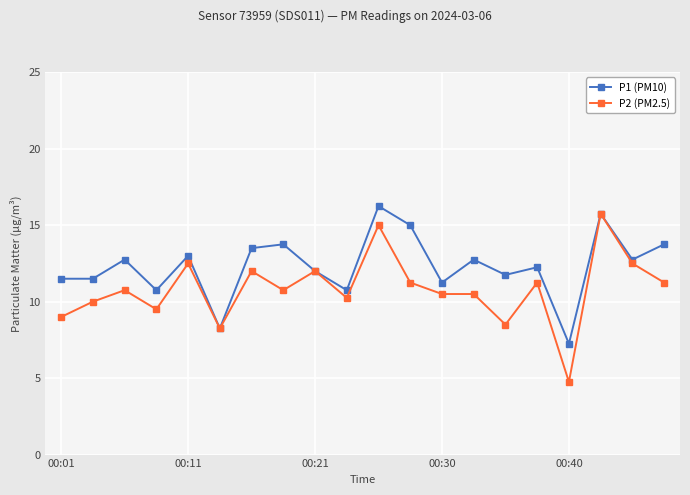

Which series has the largest total across all categories?

P1 (PM10)